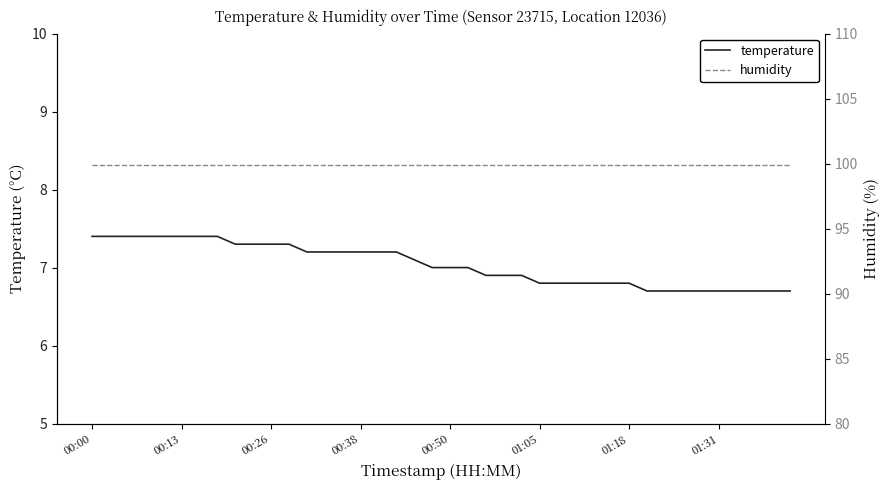

Rank the series at 00:13 from lowest to highest value.

temperature, humidity